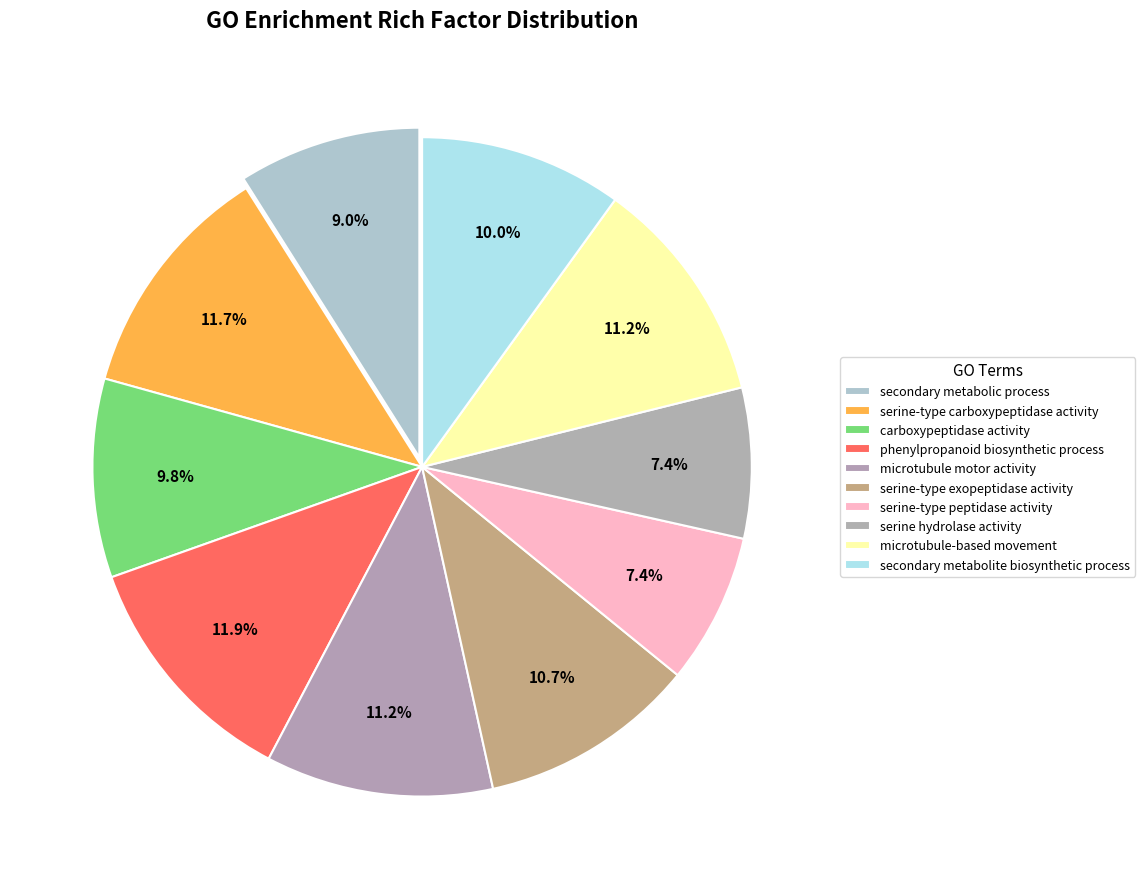

How many segments does this pie chart have?

10